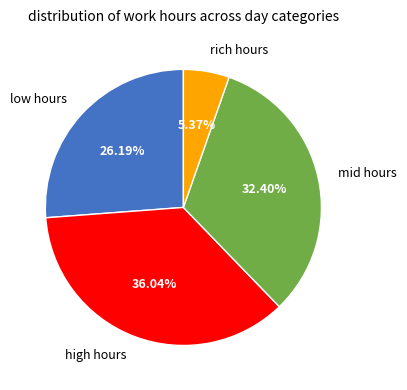

Does any single category account for the majority?

No